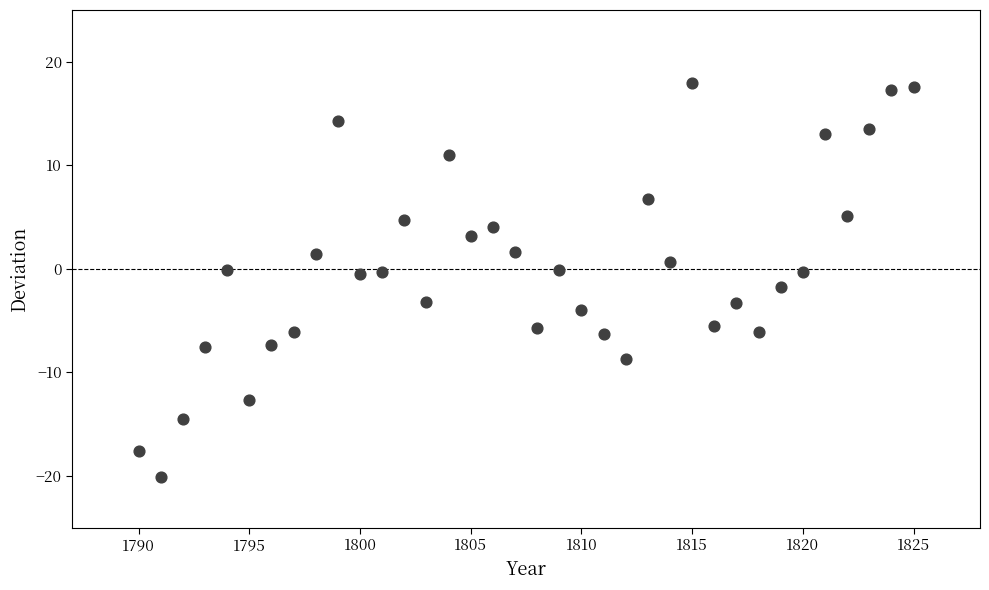

What is the range of Y values (max minus min)?

38.1